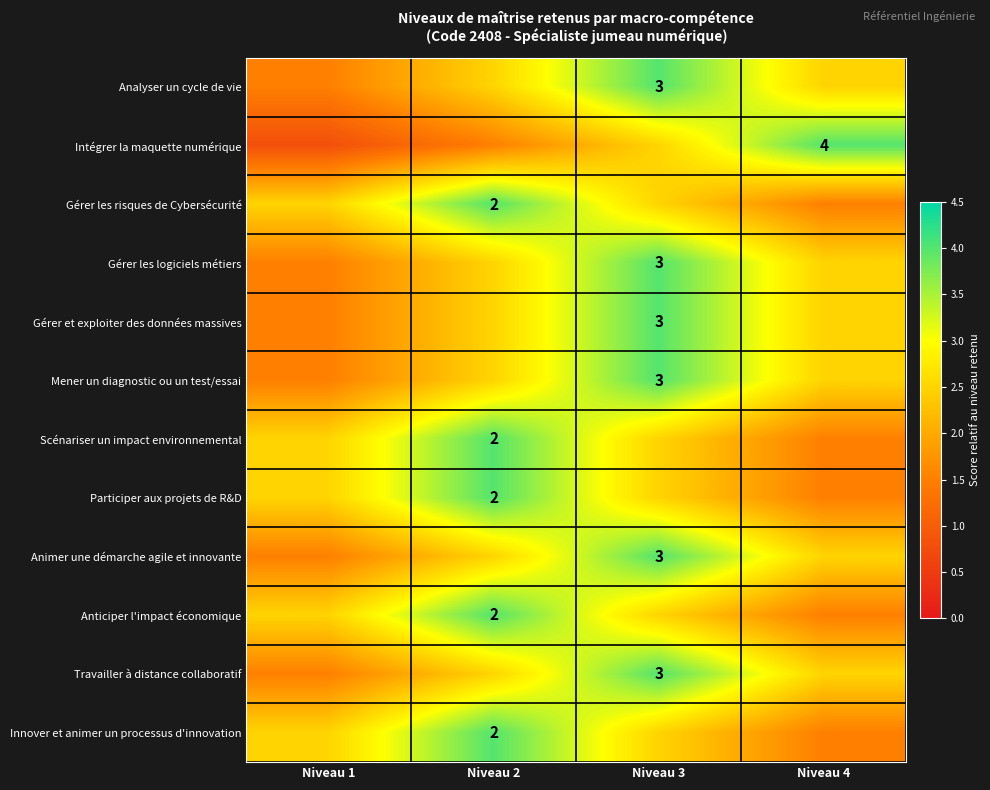

Count the number of data series in this chart.

12